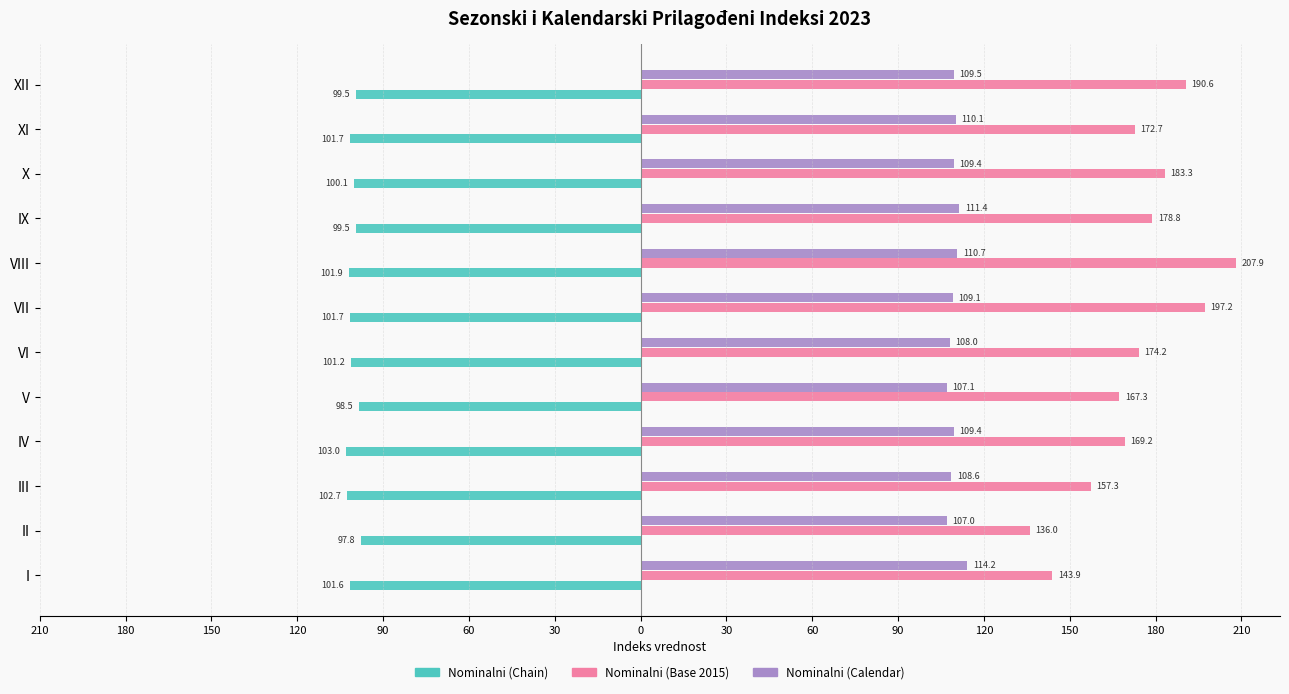

What are all the series names shown in the legend?

Nominalni (Chain), Nominalni (Base 2015), Nominalni (Calendar)